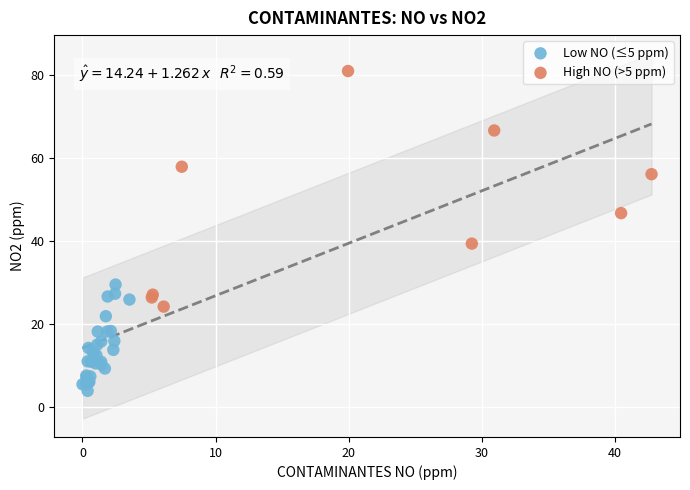

Which series reaches the minimum Y coordinate?

Low NO (≤5 ppm)